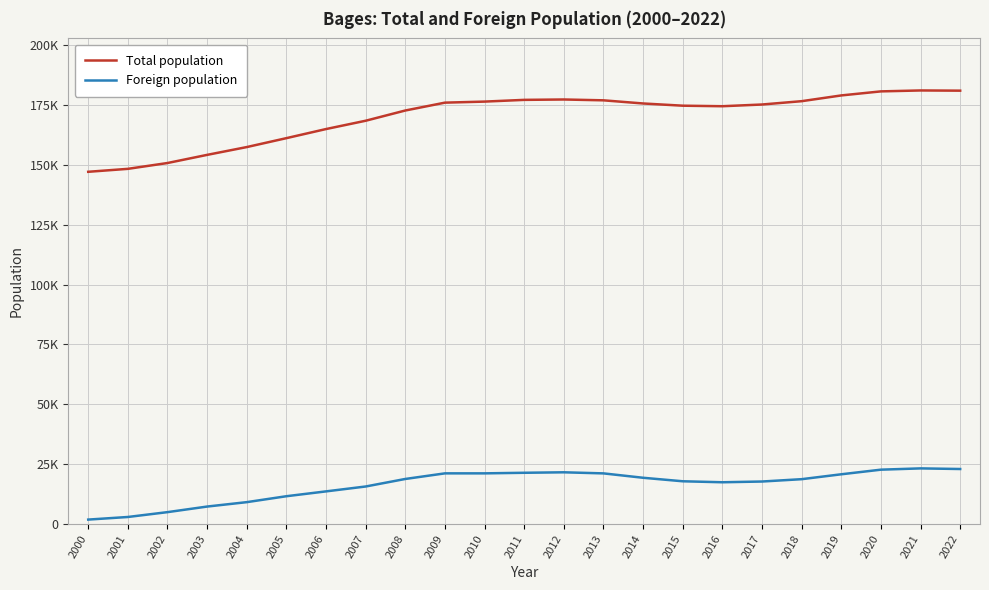

At which label does Total population reach its peak?

2021